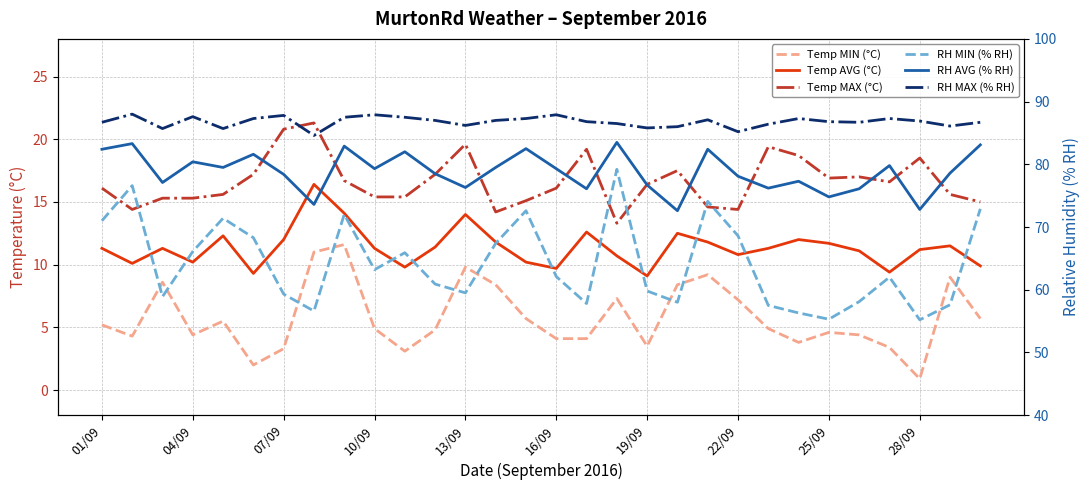

List the series in order of their peak value, highest first.

RH MAX (% RH), RH AVG (% RH), RH MIN (% RH), Temp MAX (°C), Temp AVG (°C), Temp MIN (°C)